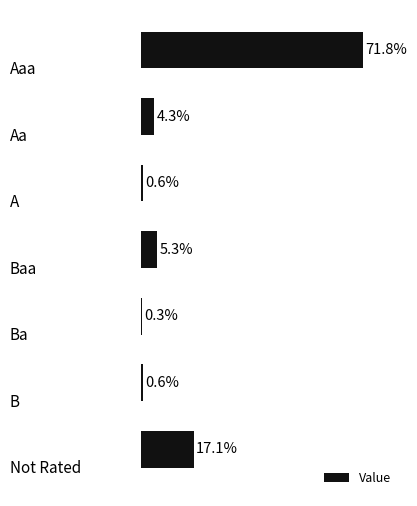

Rank the categories by value from lowest to highest.

4, 2, 5, 1, 3, 6, 0